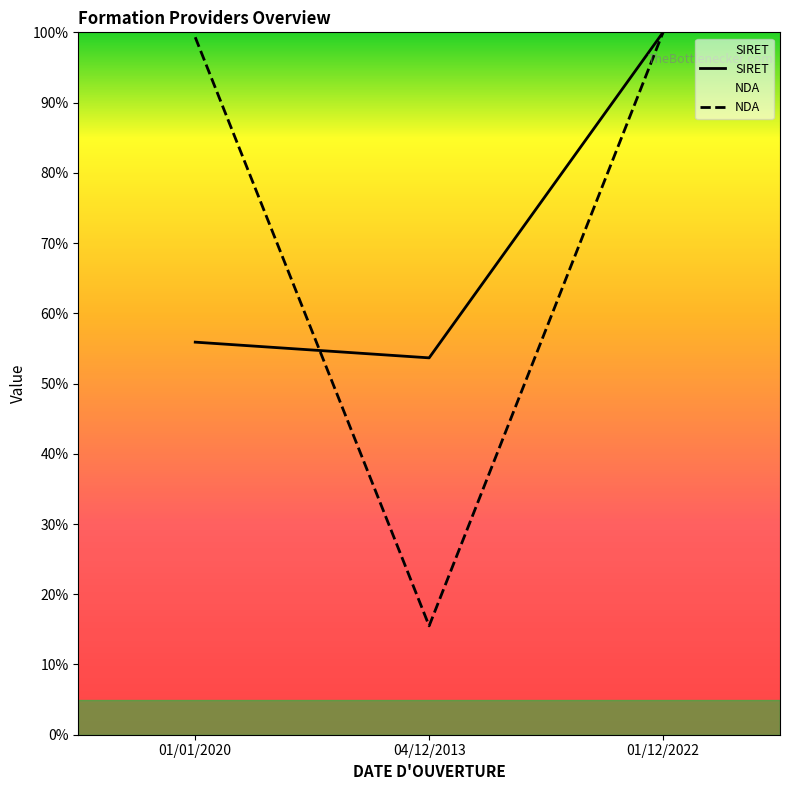

Rank the series at 01/01/2020 from highest to lowest value.

NDA, SIRET